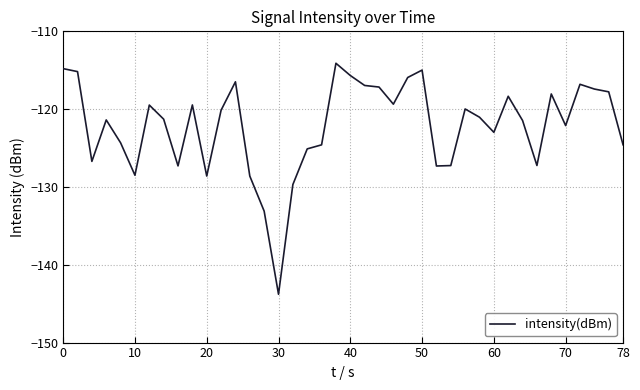

What is the difference between the maximum and minimum values?

29.7